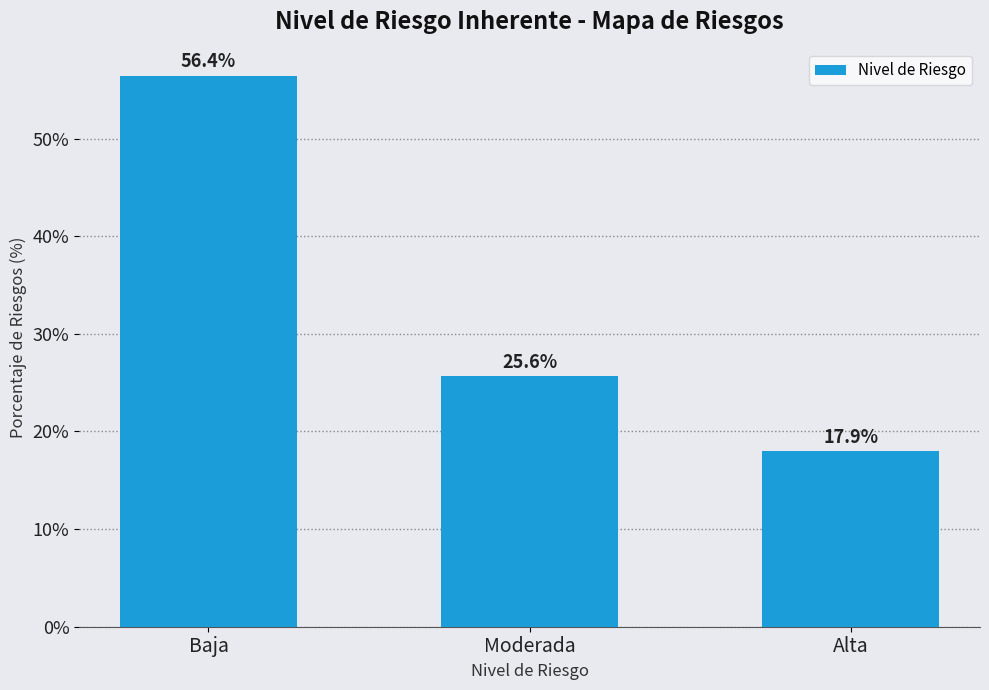

Reading left to right, list all the values displayed in this chart.

56.4	25.6	17.9